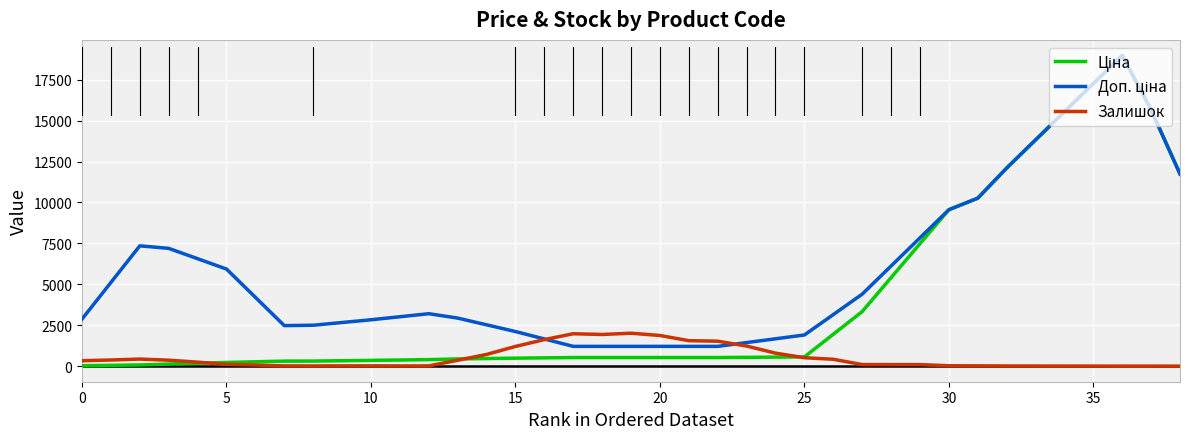

What is the maximum value shown in the chart?

18979.3